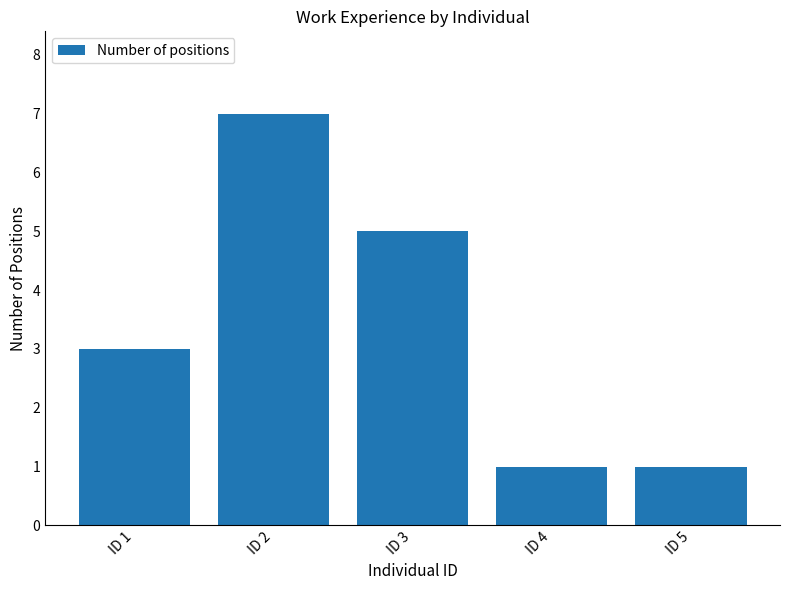

True or false: the data shows 7 at ID 2.

True